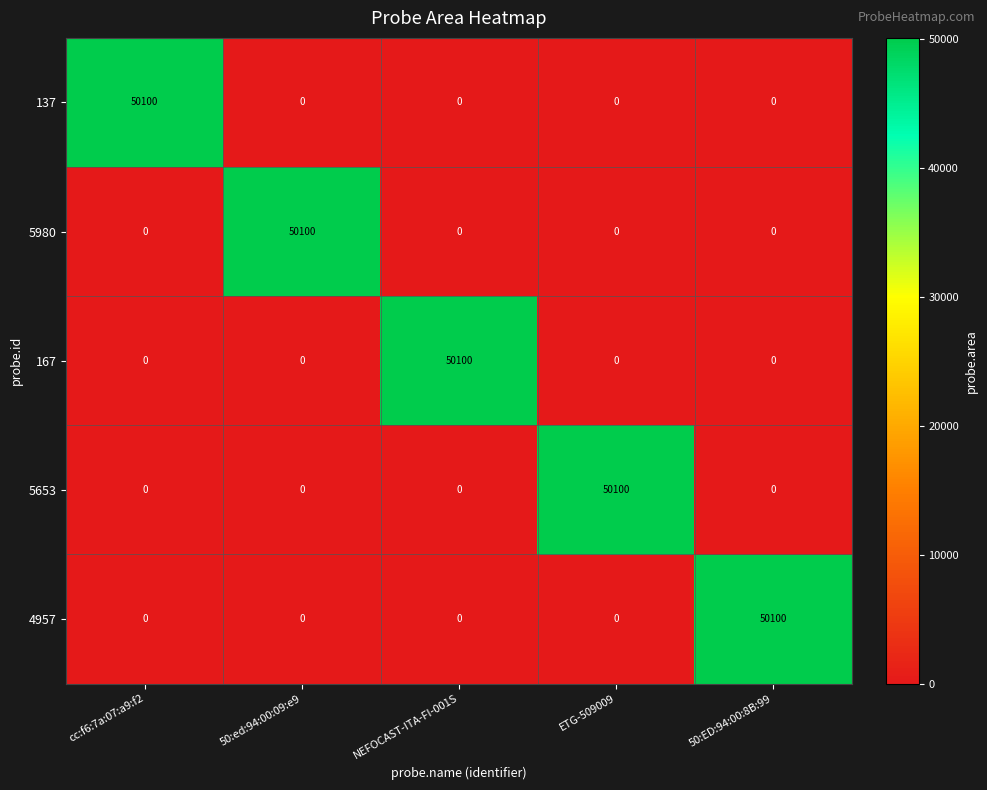

What is the maximum value shown in the chart?

50100